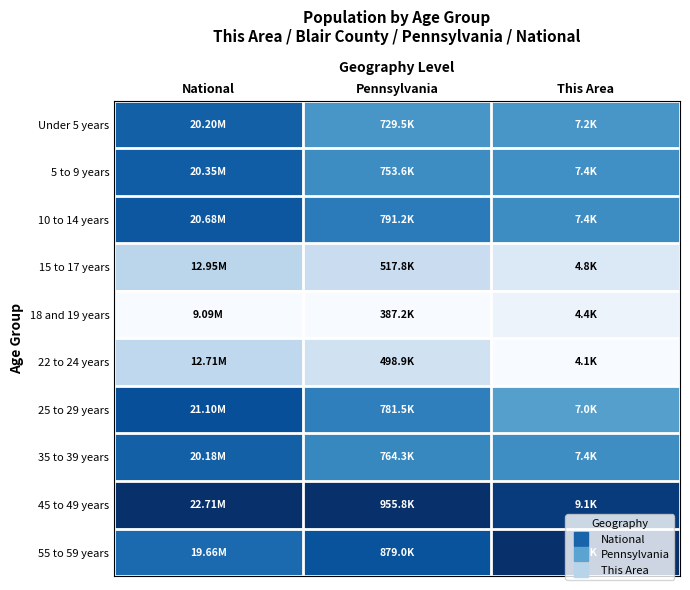

Reading left to right, what are all the values shown in this chart?

Under 5 years: National=0.8	Pennsylvania=0.6	This Area=0.6
5 to 9 years: National=0.8	Pennsylvania=0.6	This Area=0.6
10 to 14 years: National=0.9	Pennsylvania=0.7	This Area=0.6
15 to 17 years: National=0.3	Pennsylvania=0.2	This Area=0.1
18 and 19 years: National=0.0	Pennsylvania=0.0	This Area=0.1
22 to 24 years: National=0.3	Pennsylvania=0.2	This Area=0.0
25 to 29 years: National=0.9	Pennsylvania=0.7	This Area=0.6
35 to 39 years: National=0.8	Pennsylvania=0.7	This Area=0.6
45 to 49 years: National=1.0	Pennsylvania=1.0	This Area=1.0
55 to 59 years: National=0.8	Pennsylvania=0.9	This Area=1.0